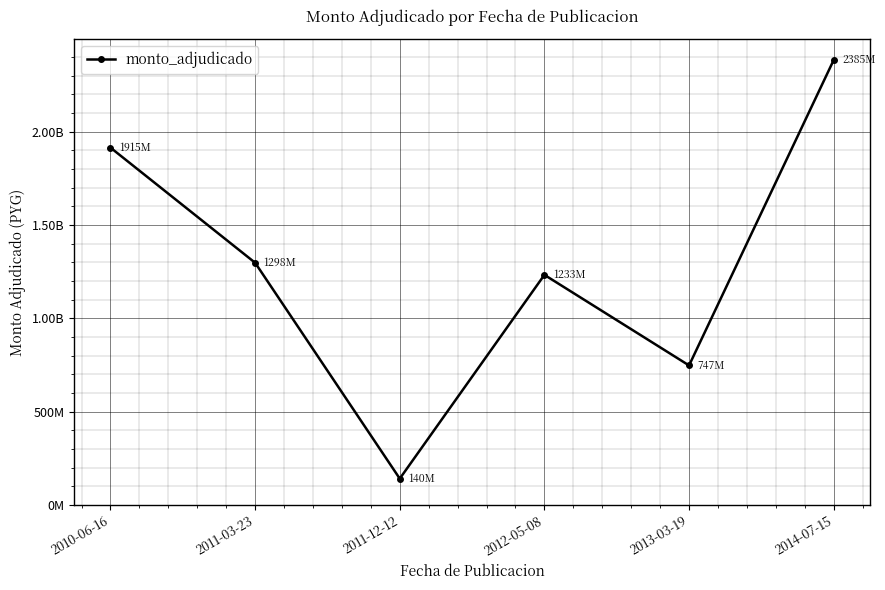

Is this an area chart (filled region under the line)?

No